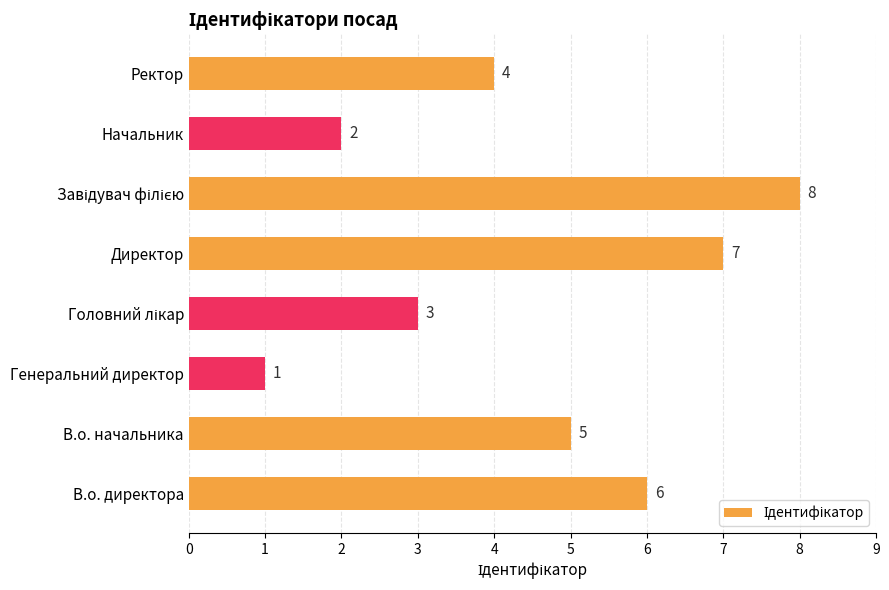

What is the change in value from В.о. директора to Начальник?

-4